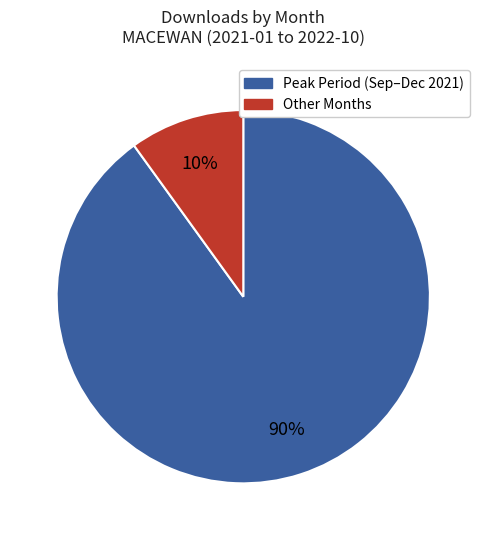

Is there any slice that represents more than half of the pie?

Yes